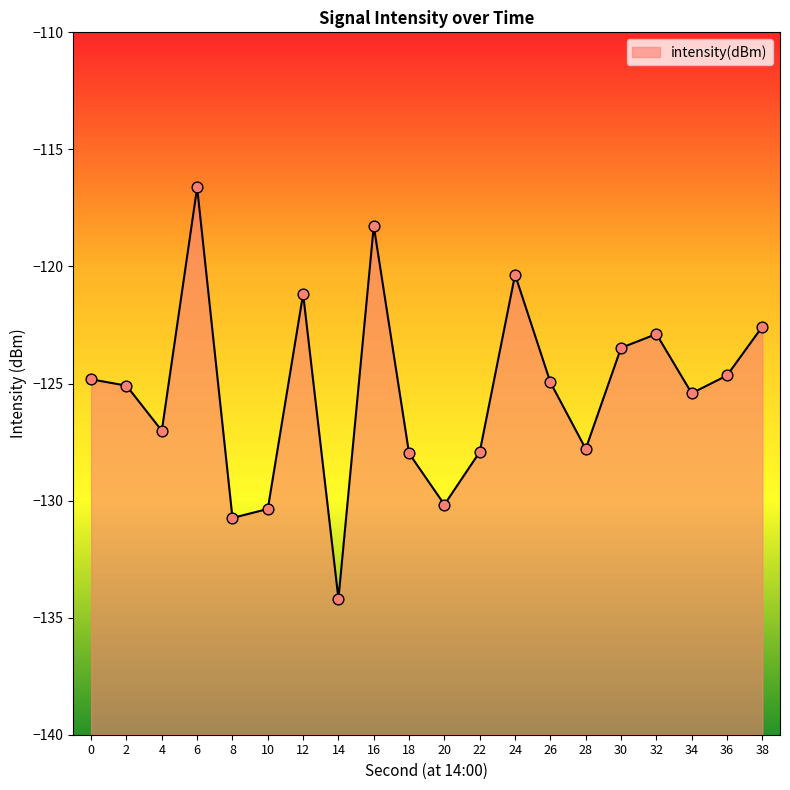

Between 6 and 32, which is larger?

6